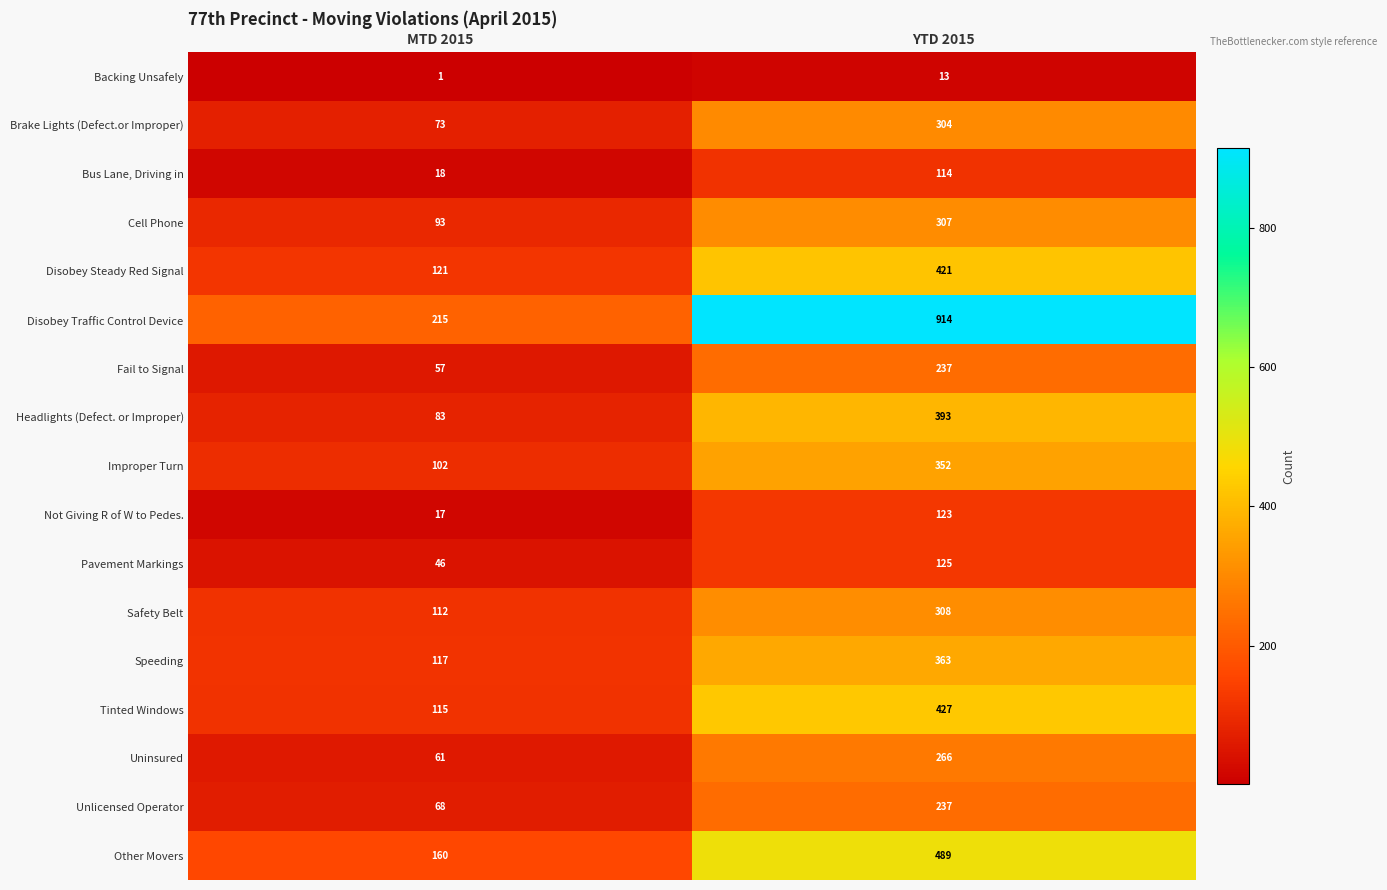

At which category is the sum across all series the highest?

YTD 2015